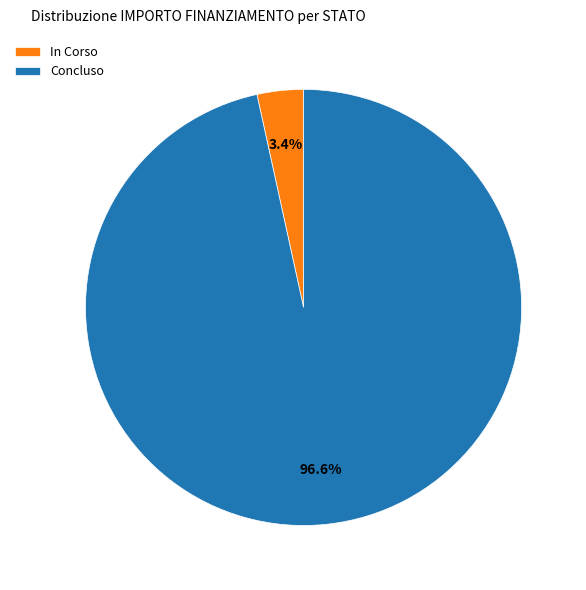

Between Concluso and In Corso, which is larger?

Concluso